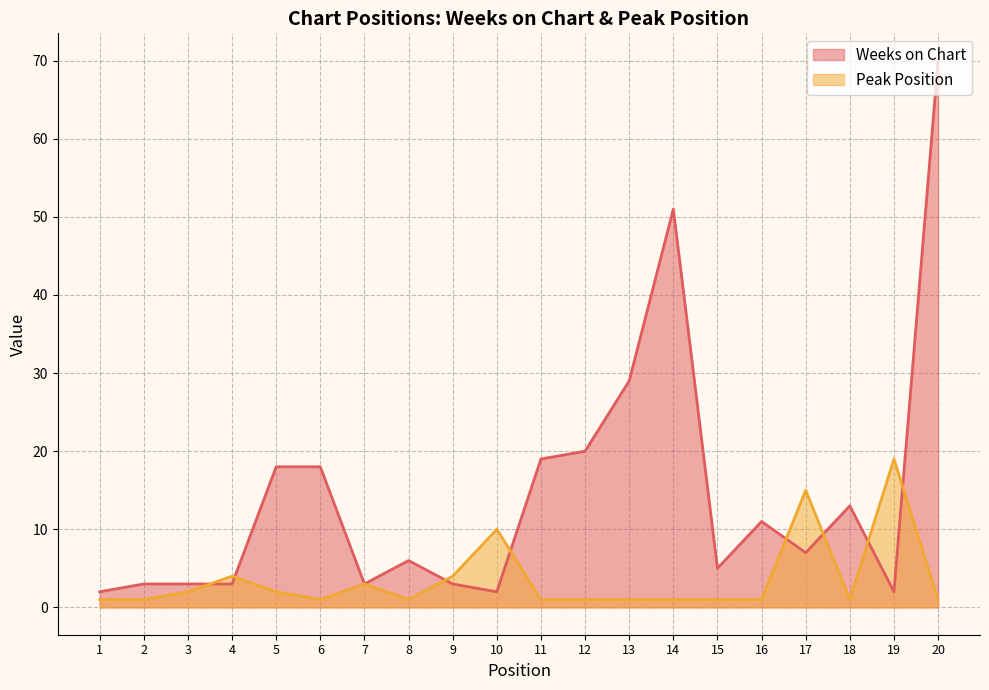

What is the value of the Weeks on Chart point at the 1st from the left?

2